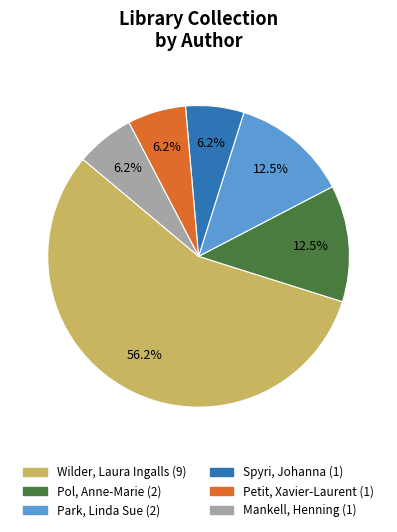

Which category accounts for the majority?

Wilder, Laura Ingalls